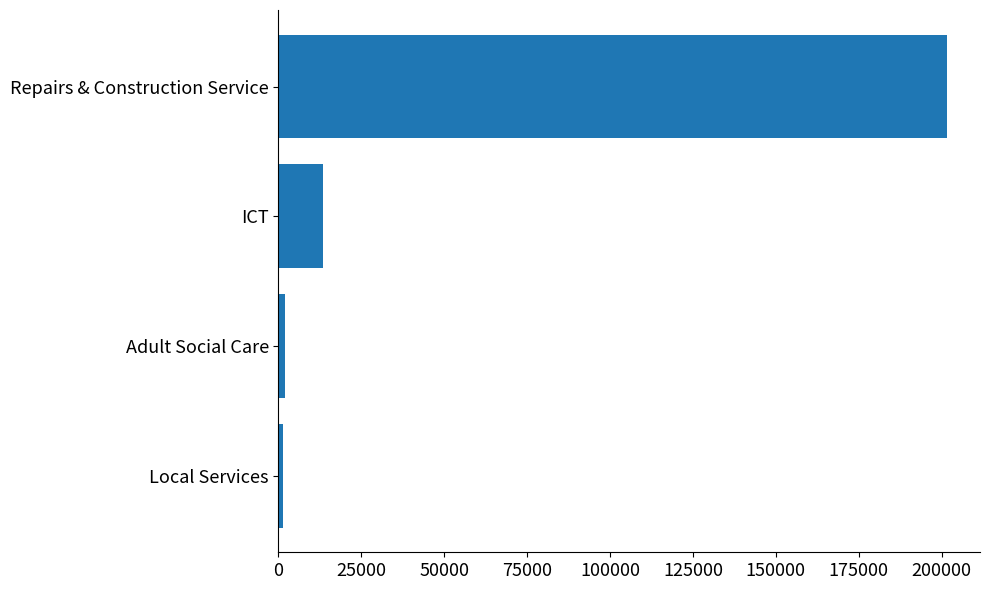

How many values are below 13532?

2